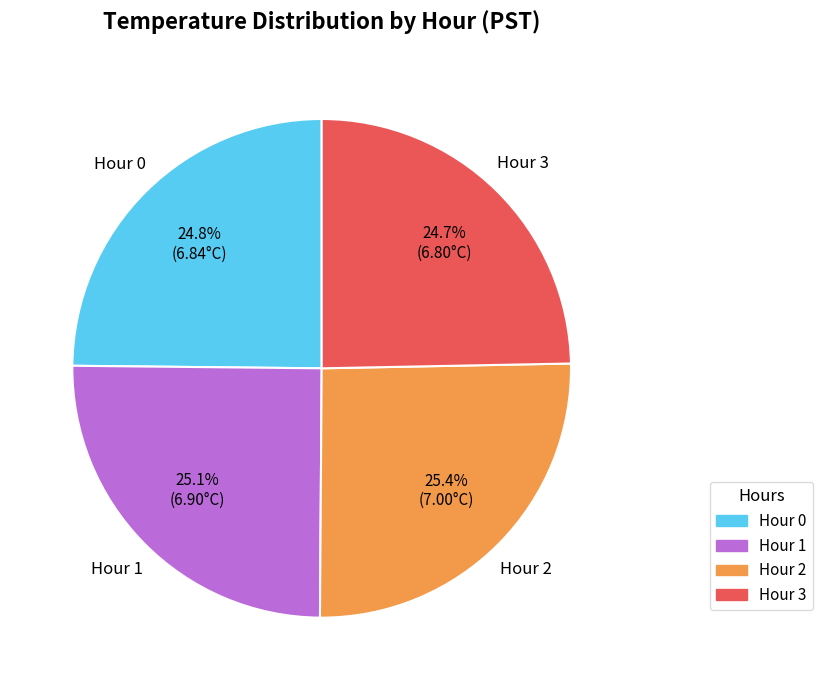

What percentage is NOT represented by Hour 2?

74.6%